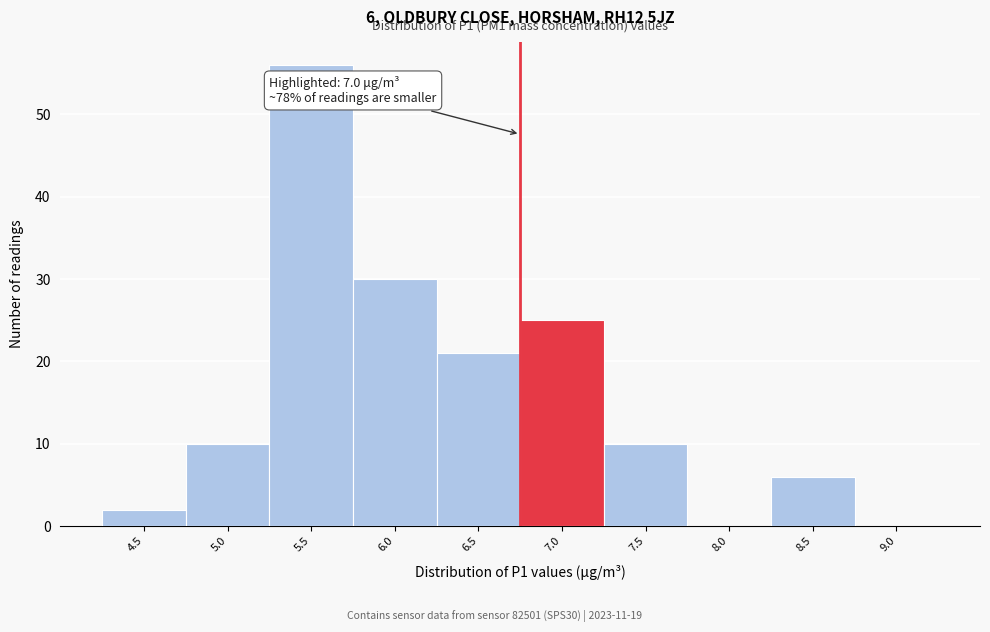

Reading right to left, extract all data points from this chart.

9.0=0	8.5=6	8.0=0	7.5=10	7.0=25	6.5=21	6.0=30	5.5=56	5.0=10	4.5=2